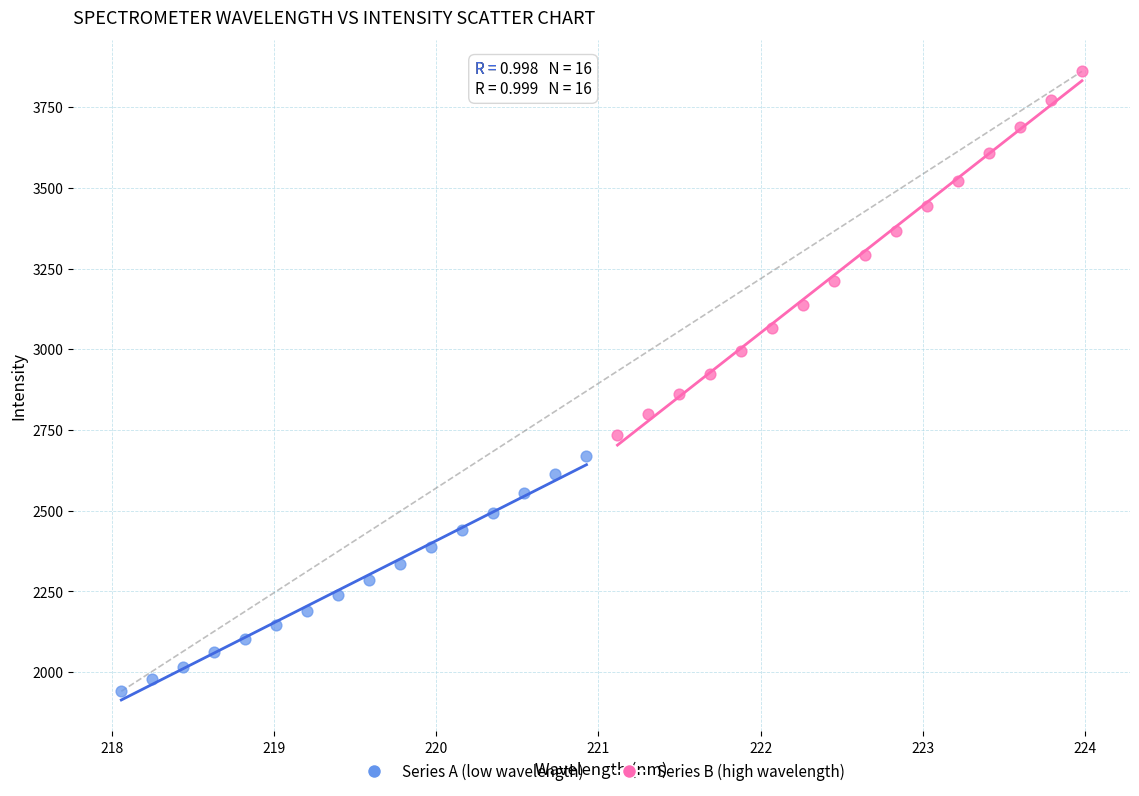

Which series has the widest spread of Y values?

Series B (high wavelength)